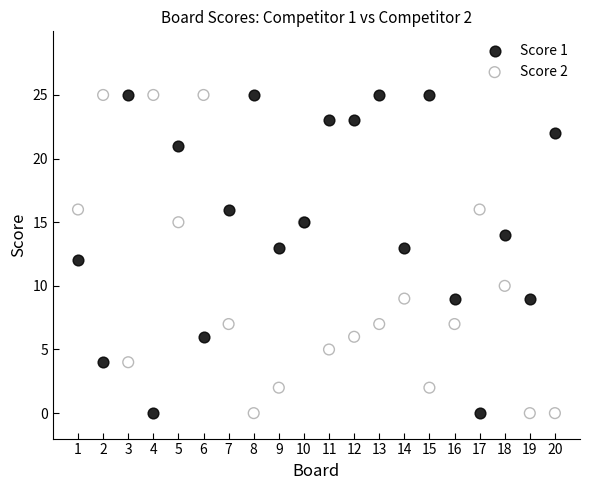

What are all the series names shown in the legend?

Score 1, Score 2